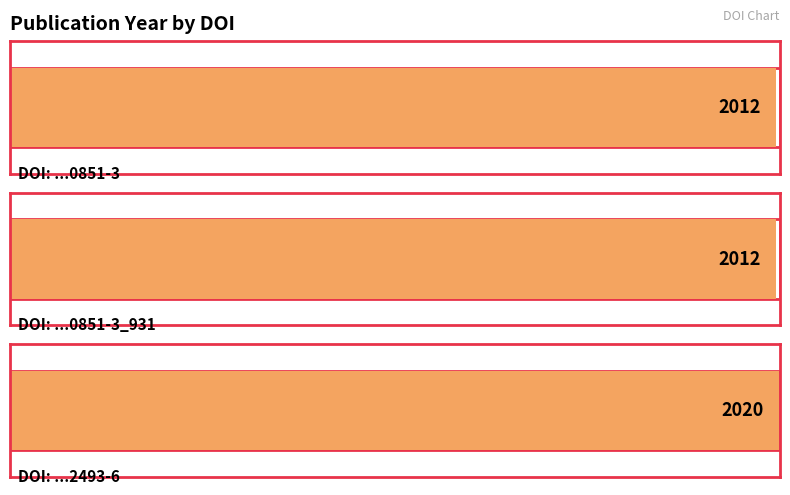

Which label corresponds to the smallest value in the chart?

10.1007/978-1-4419-0851-3